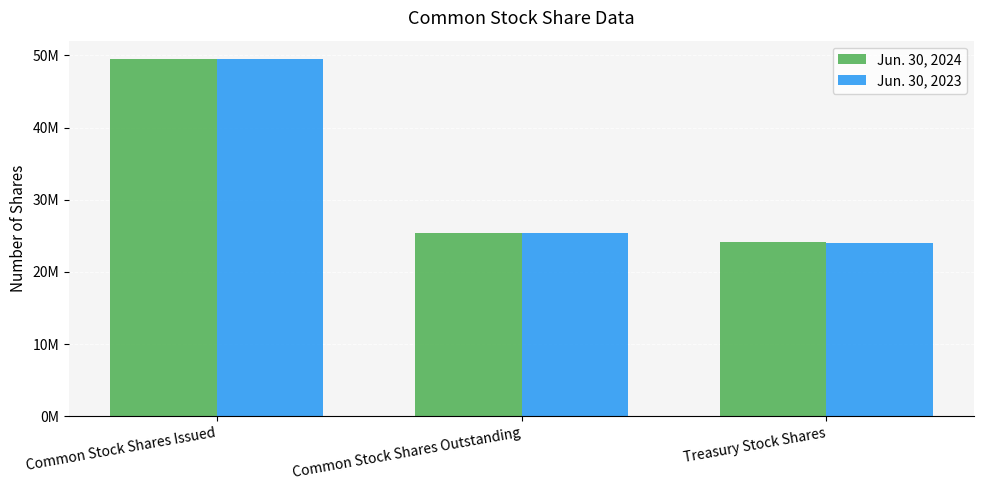

Are the bars grouped side by side (vs. stacked)?

Yes